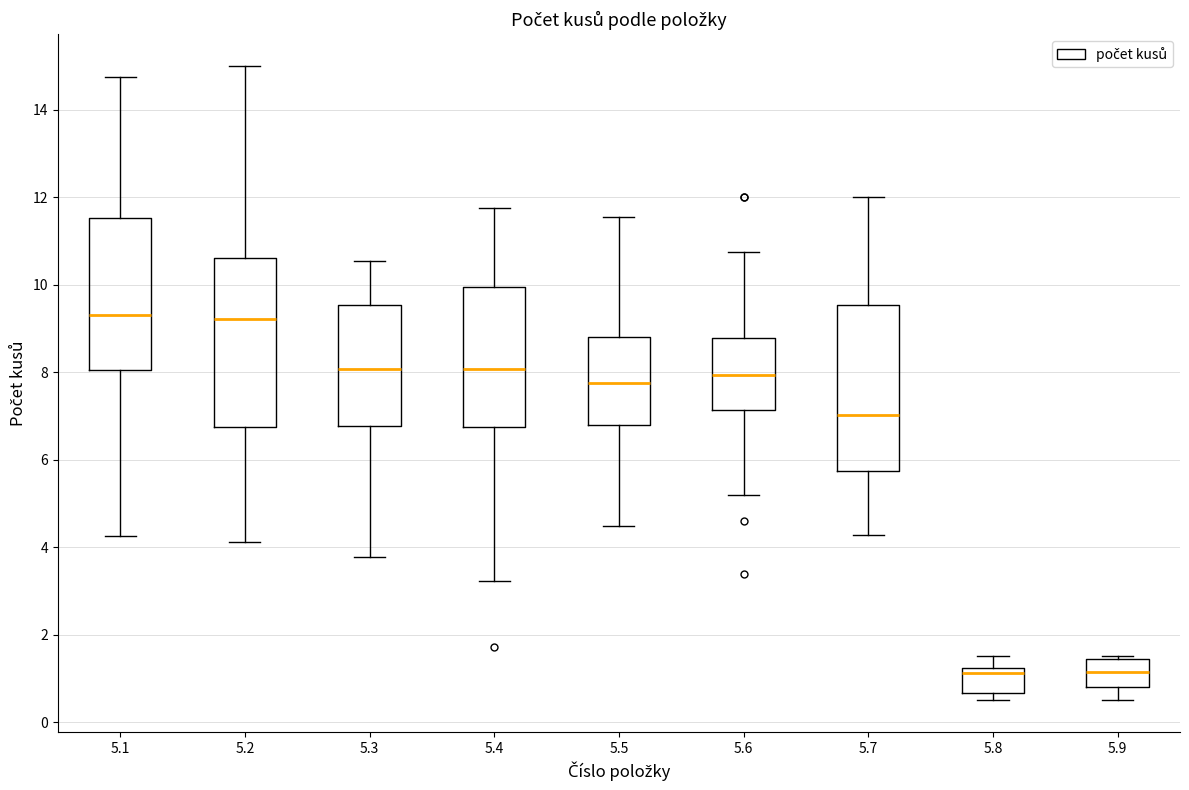

Reading left to right, transcribe this box plot: for each box, give where its median line is, the range the box spans, and where its two whiskers end, as read against the y-axis. The values are not printed on the chart, so give them approximately, as read against the axis.

5.1: median 9.2, box 8.0 to 11.6, whiskers 4.2 to 14.8
5.2: median 9.2, box 6.8 to 10.6, whiskers 4.2 to 15.0
5.3: median 8.0, box 6.8 to 9.6, whiskers 3.8 to 10.6
5.4: median 8.0, box 6.8 to 10.0, whiskers 3.2 to 11.8
5.5: median 7.8, box 6.8 to 8.8, whiskers 4.4 to 11.6
5.6: median 8.0, box 7.2 to 8.8, whiskers 5.2 to 10.8
5.7: median 7.0, box 5.8 to 9.6, whiskers 4.2 to 12.0
5.8: median 1.2 (just below the box's upper edge), box 0.6 to 1.2, whiskers 0.6 (just below the box's lower edge) to 1.6
5.9: median 1.2, box 0.8 to 1.4, whiskers 0.6 to 1.6